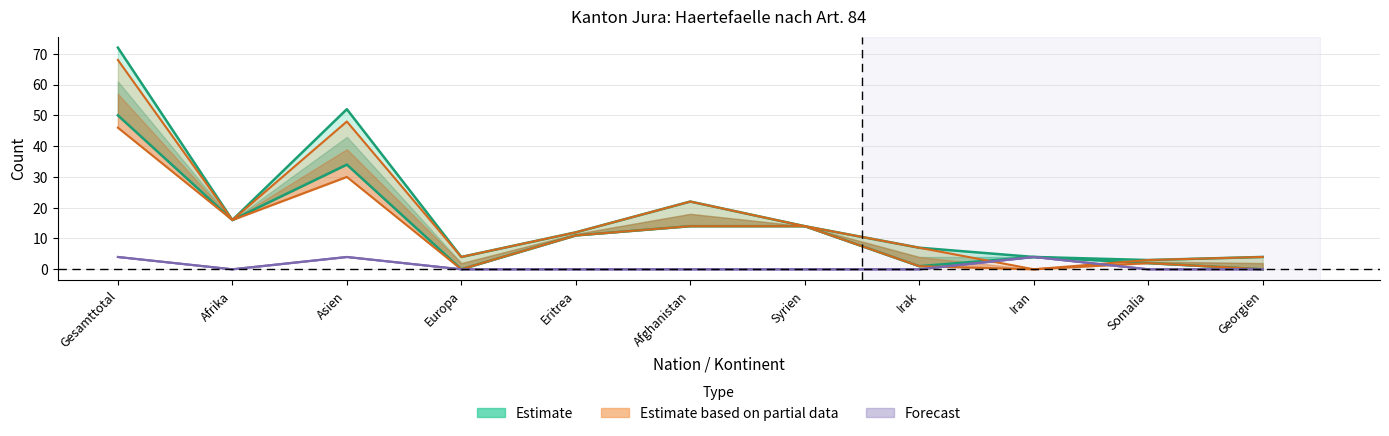

What is the label of the 6th point from the left?

Afghanistan